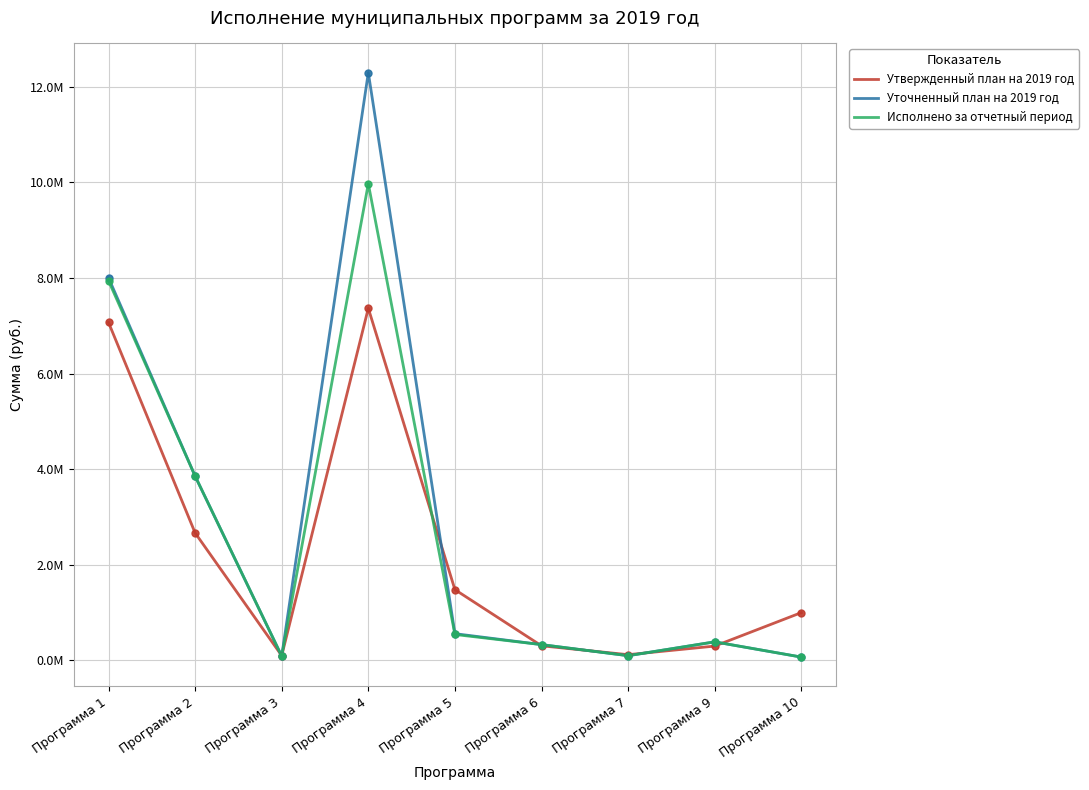

At how many categories does at least one series exceed 4299151?

2